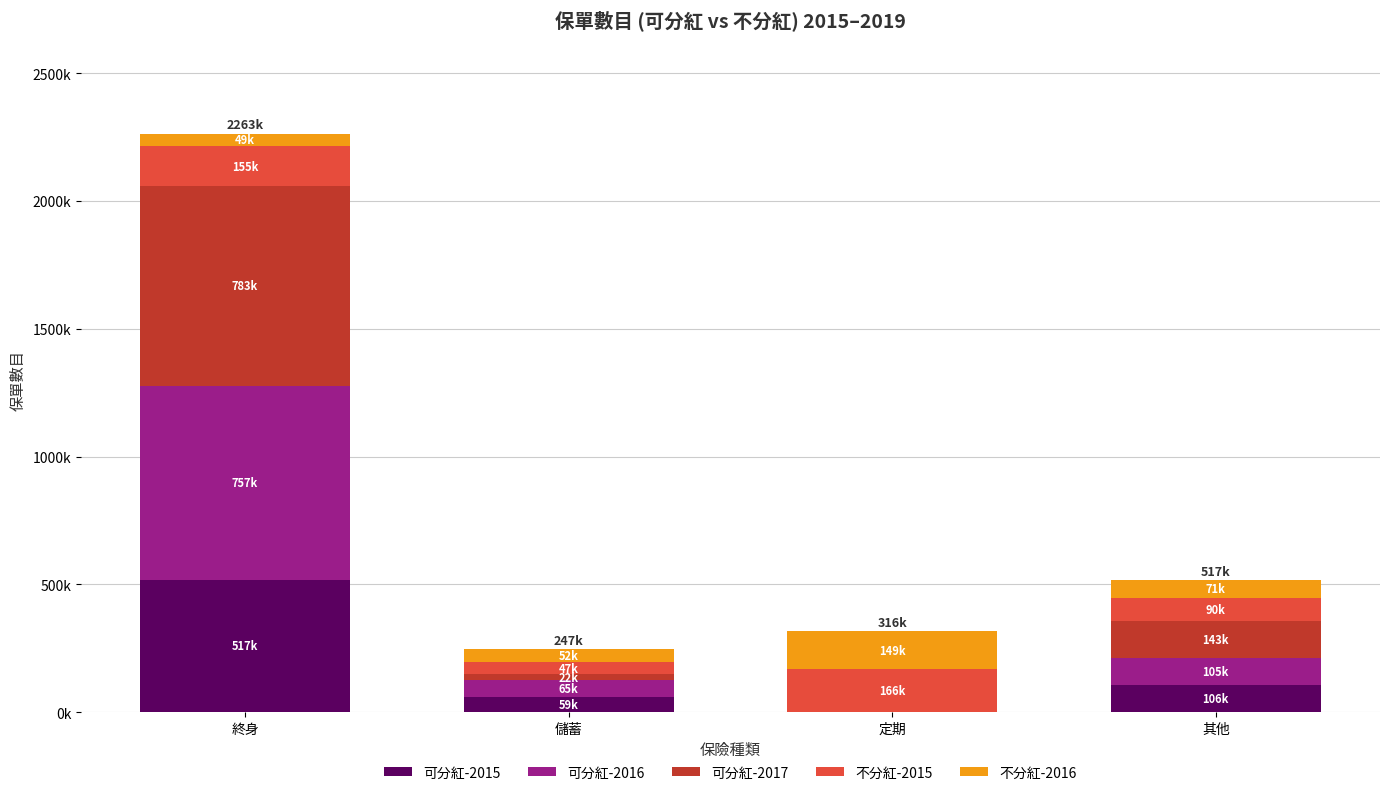

At 其他, list the series in order from smallest to largest.

不分紅-2016, 不分紅-2015, 可分紅-2016, 可分紅-2015, 可分紅-2017